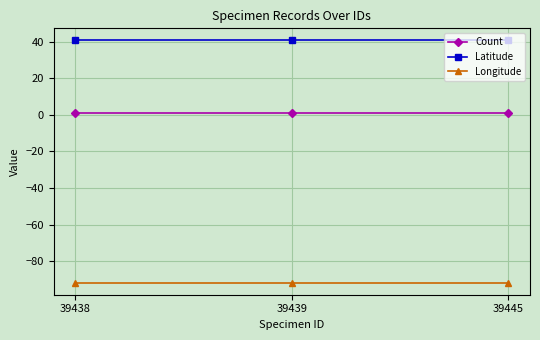

Is the value of Longitude at 39445 greater than the value of Count at 39438?

No